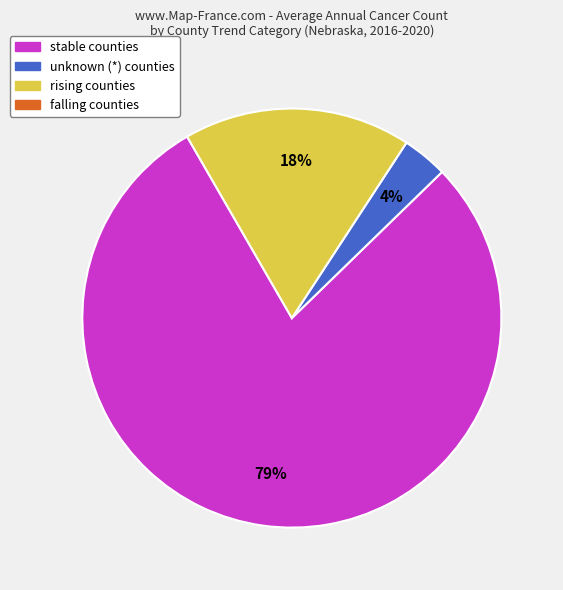

Does any single category account for the majority?

Yes